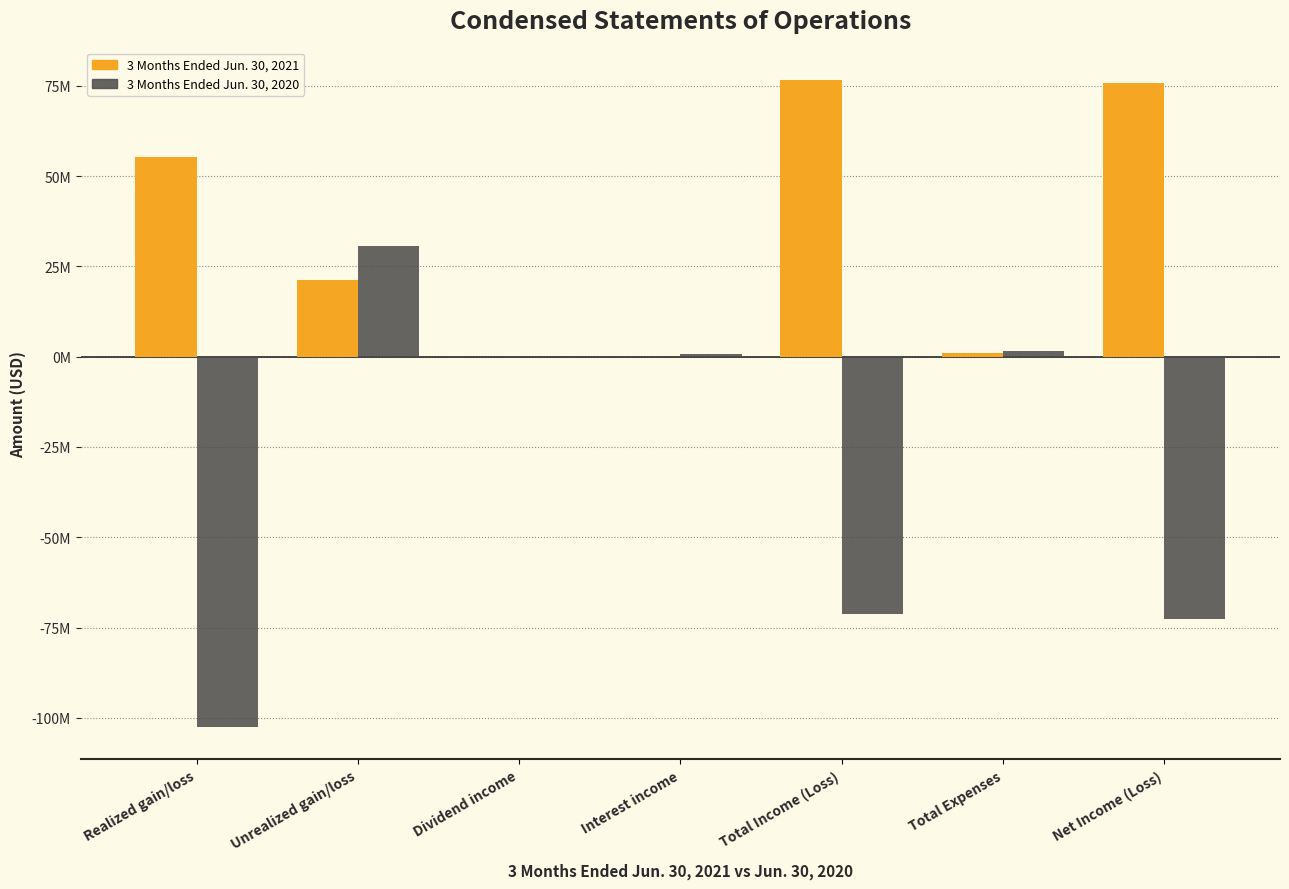

The value of 3 Months Ended Jun. 30, 2021 at Interest income is 5409. True or false?

True